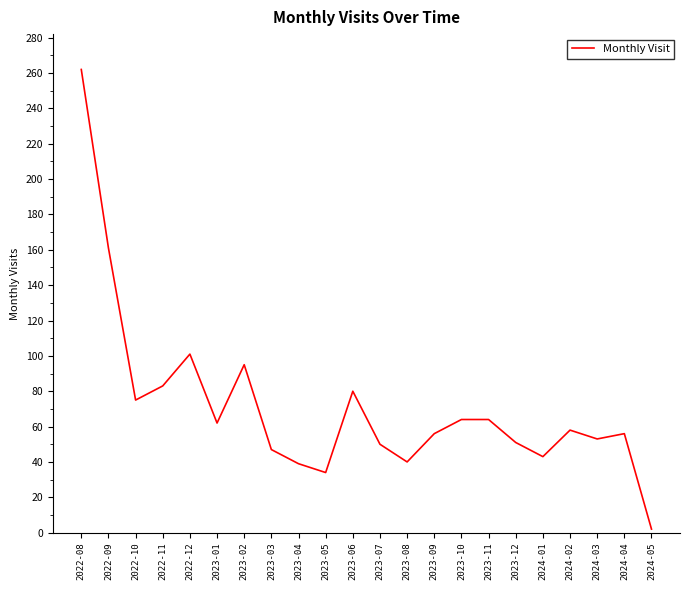

What position from the left is 2023-03?

8